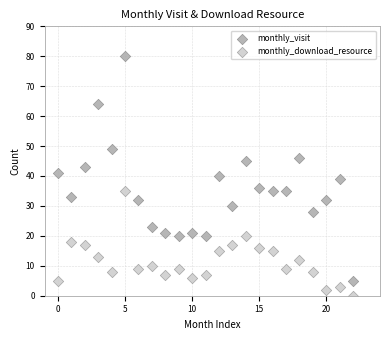

Across all data points, what is the range of Y values (max minus min)?

80